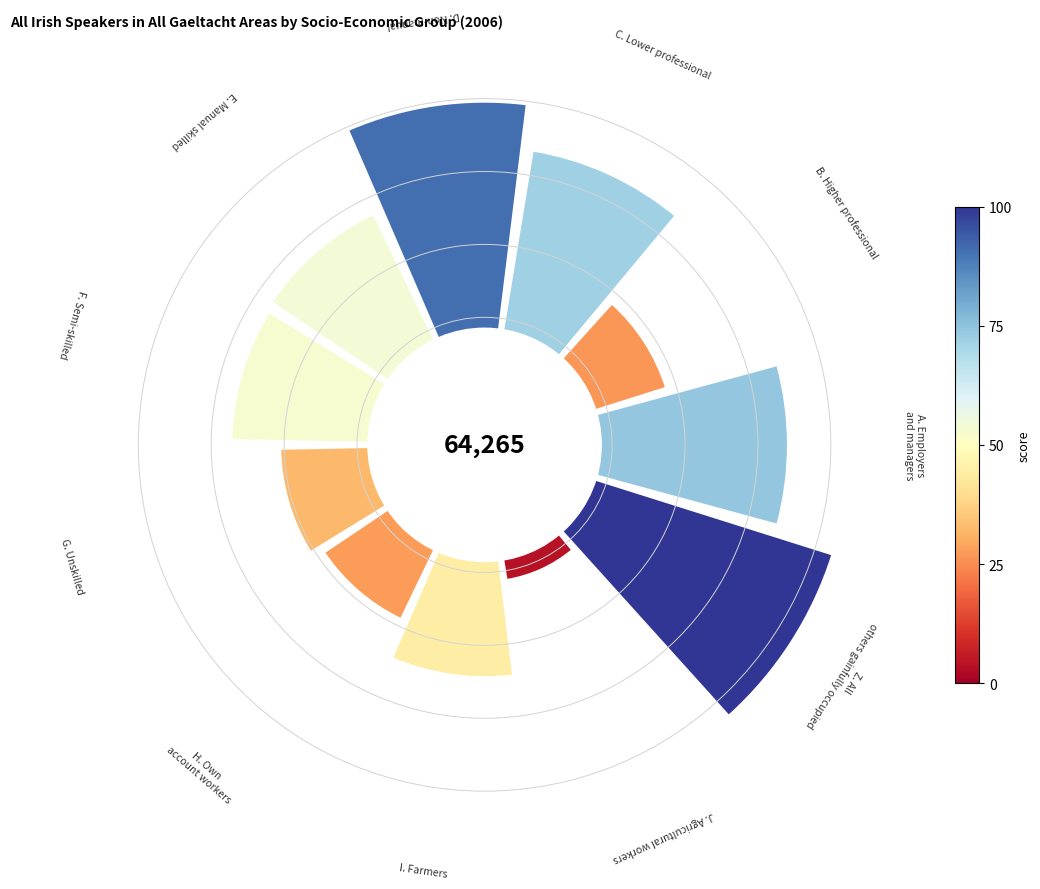

Are the bars horizontal?

No